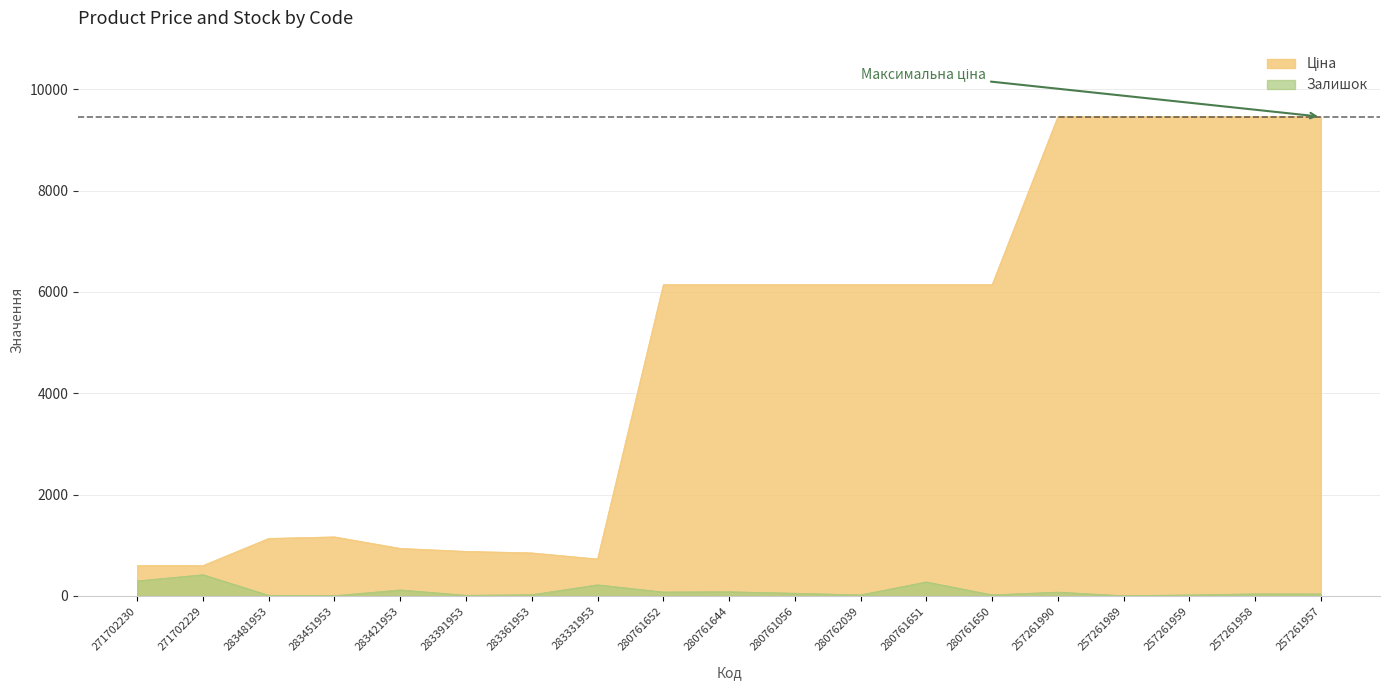

How many values in the Ціна series are below 6143?

8